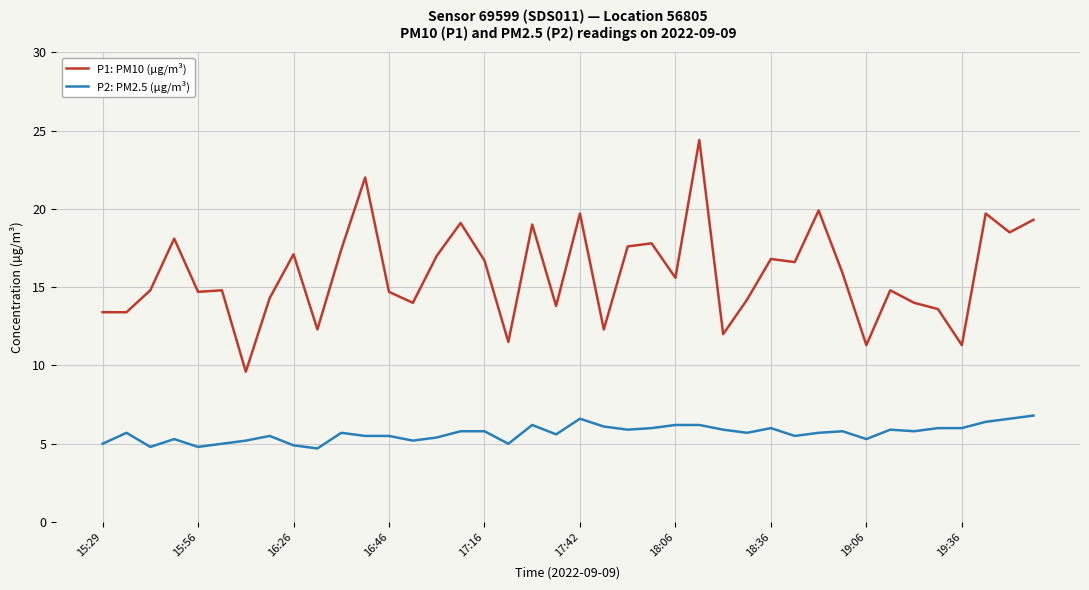

True or false: P1: PM10 (µg/m³) and P2: PM2.5 (µg/m³) cross at least once.

False